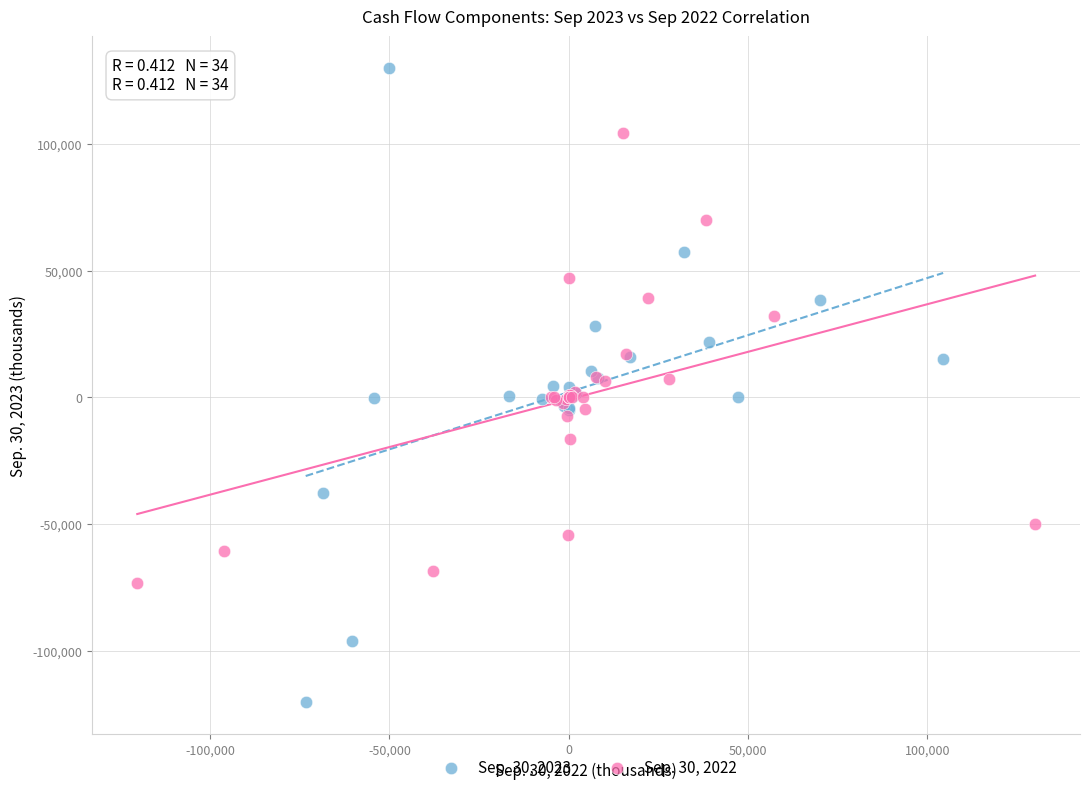

Which series has the widest spread of Y values?

Sep. 30, 2023